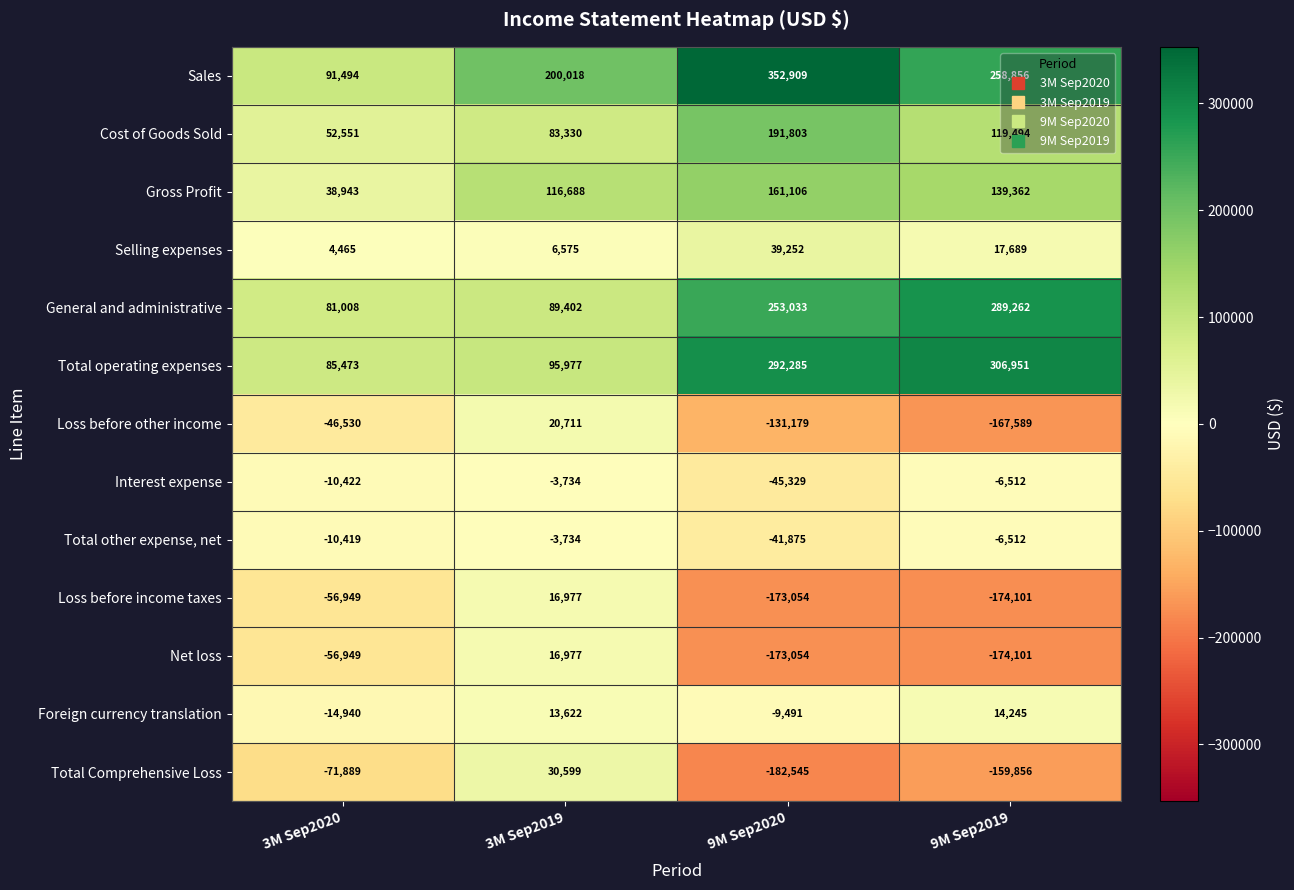

True or false: Foreign currency translation has a value of 14245 at 9M Sep2019.

True